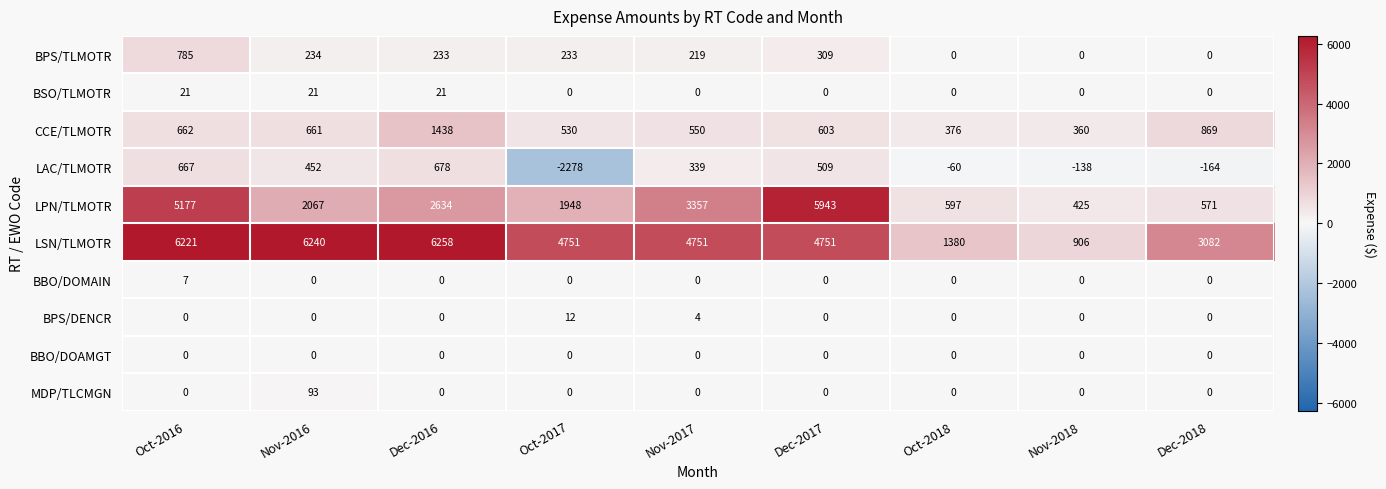

At which category is the sum across all series the highest?

Oct-2016